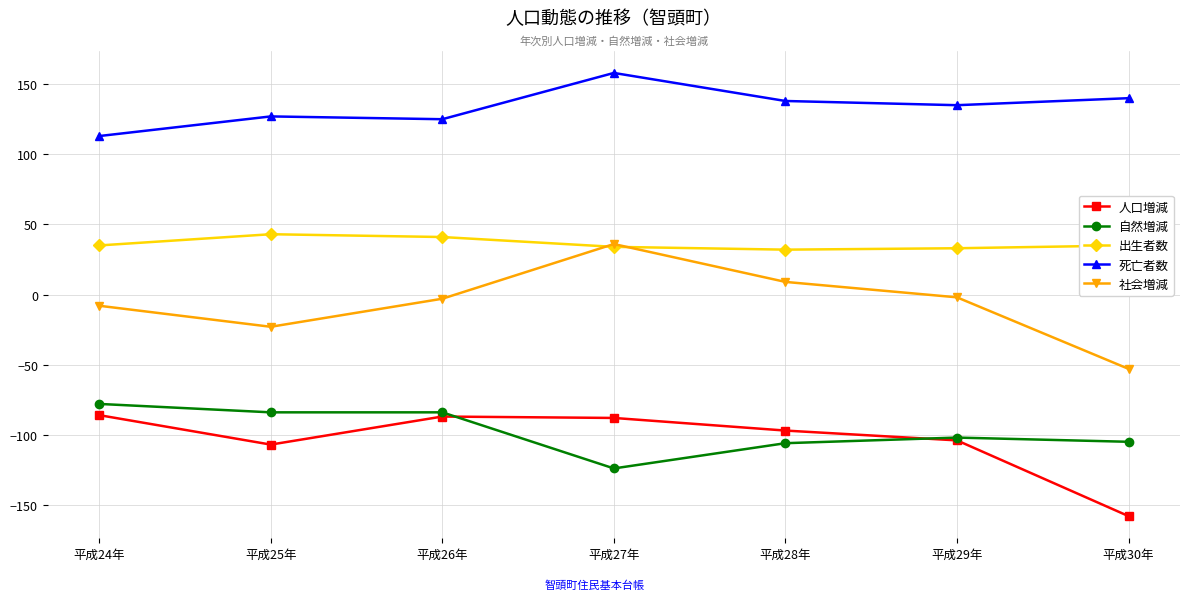

What is the difference between the highest and lowest values at 平成30年?

298